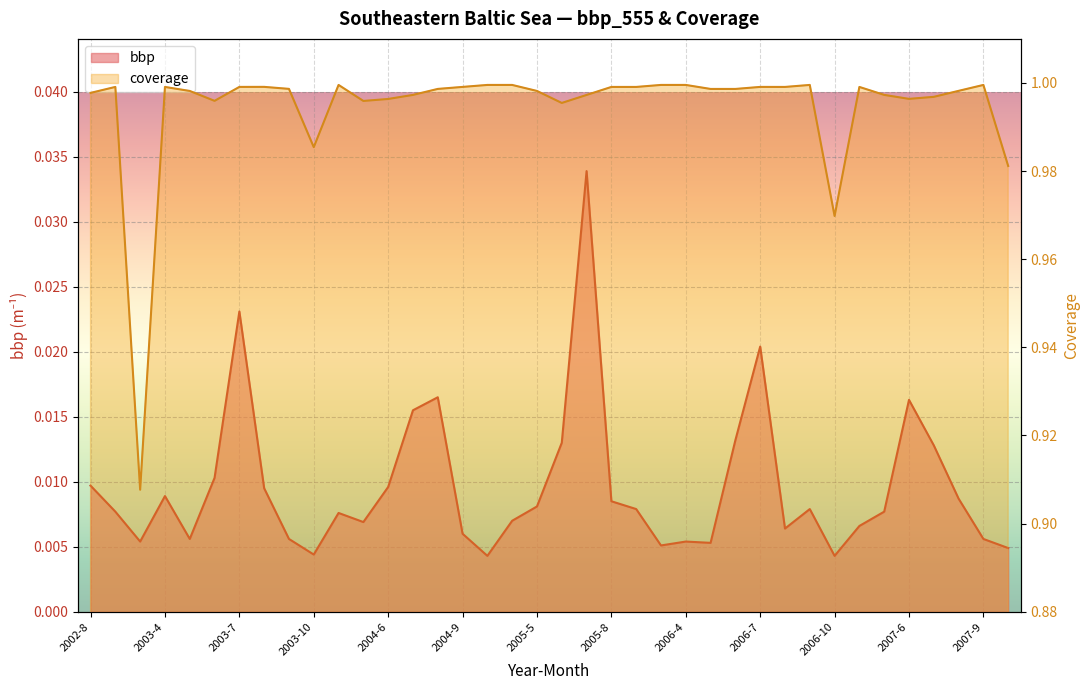

True or false: coverage and bbp intersect in this chart.

False